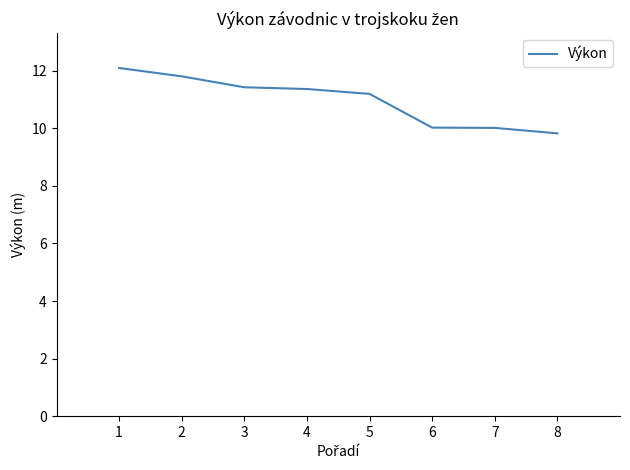

Reading right to left, extract all data points from this chart.

8=9.8	7=10.0	6=10.0	5=11.2	4=11.4	3=11.4	2=11.8	1=12.1